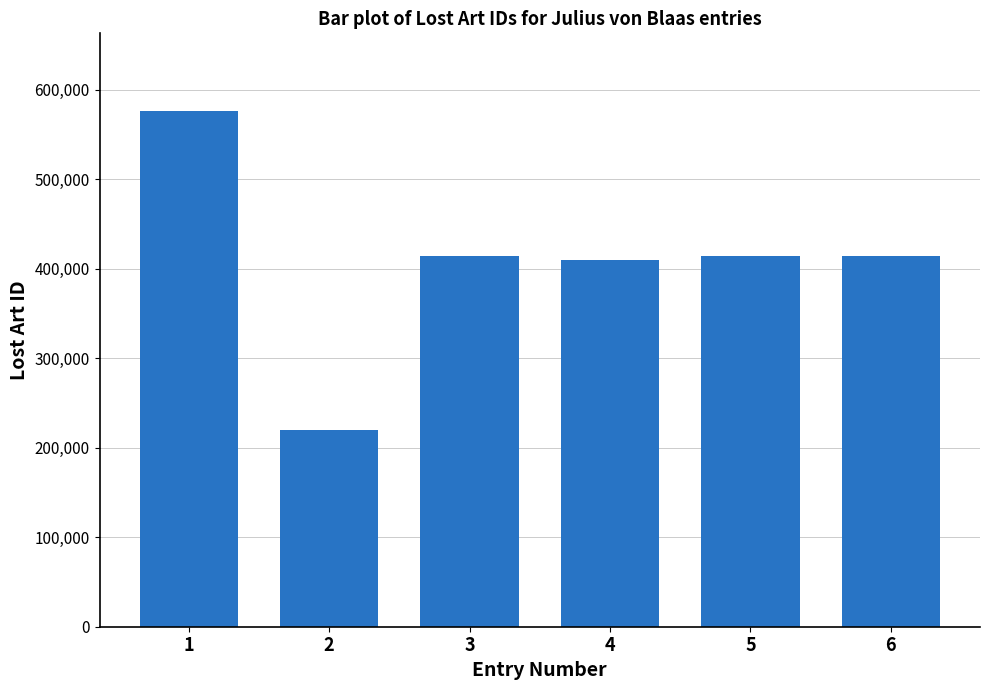

What is the change in value from 2 to 6?

+194524